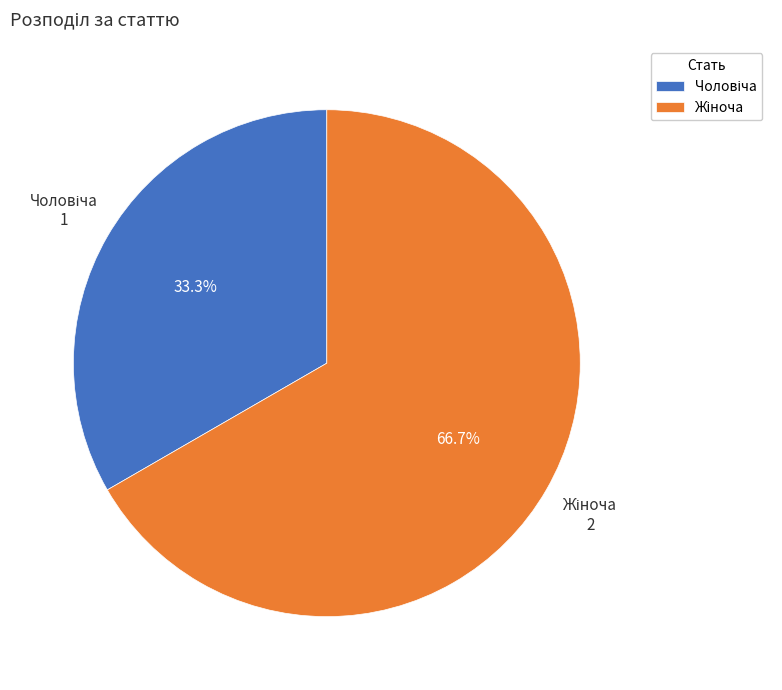

How many slices are in this pie chart?

2